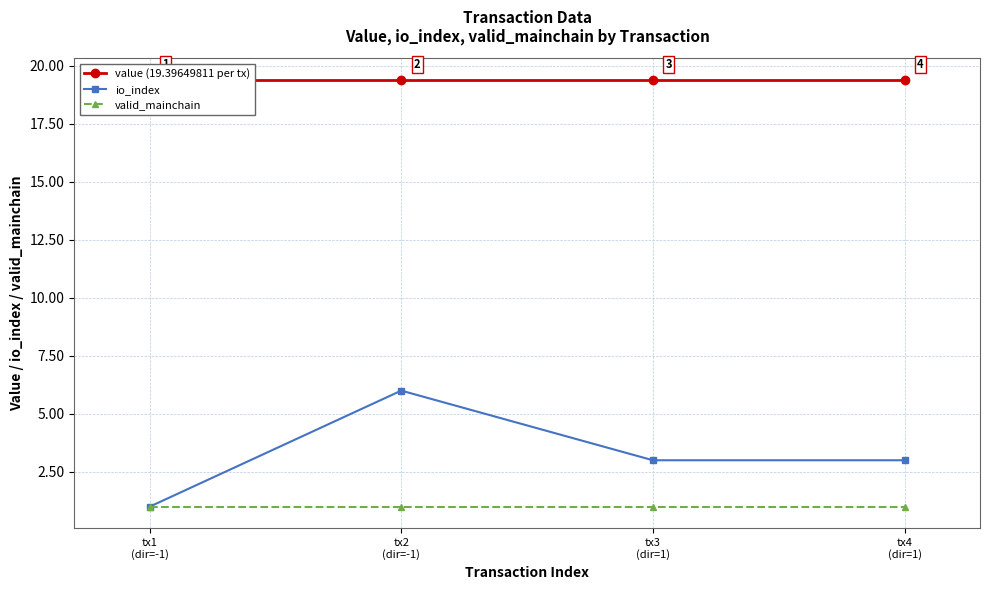

Is the value of io_index at tx3
(dir=1) greater than the value of valid_mainchain at tx4
(dir=1)?

Yes